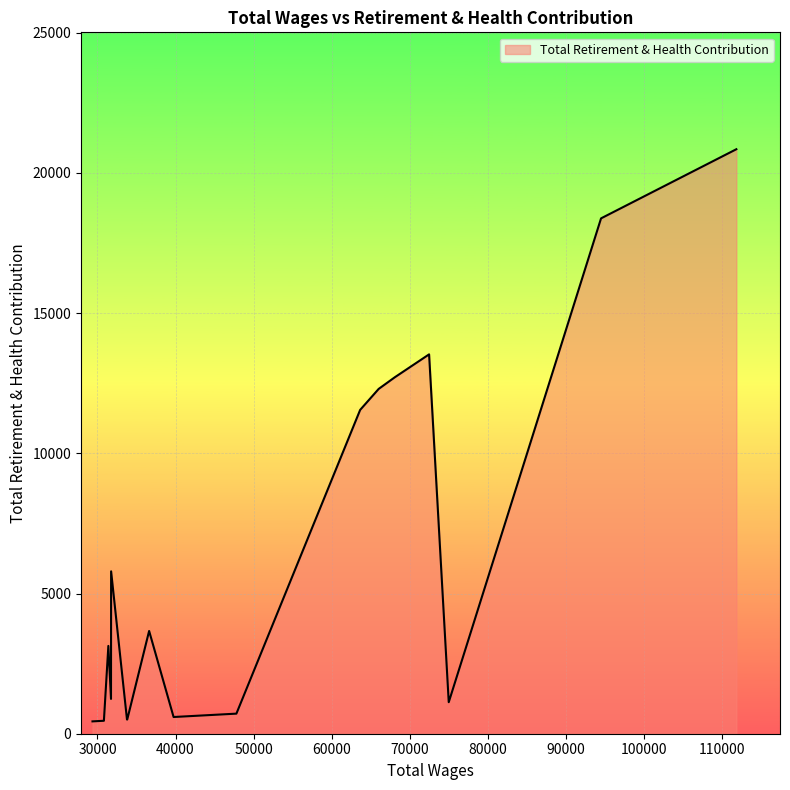

What is the difference between the maximum and minimum values?

20403